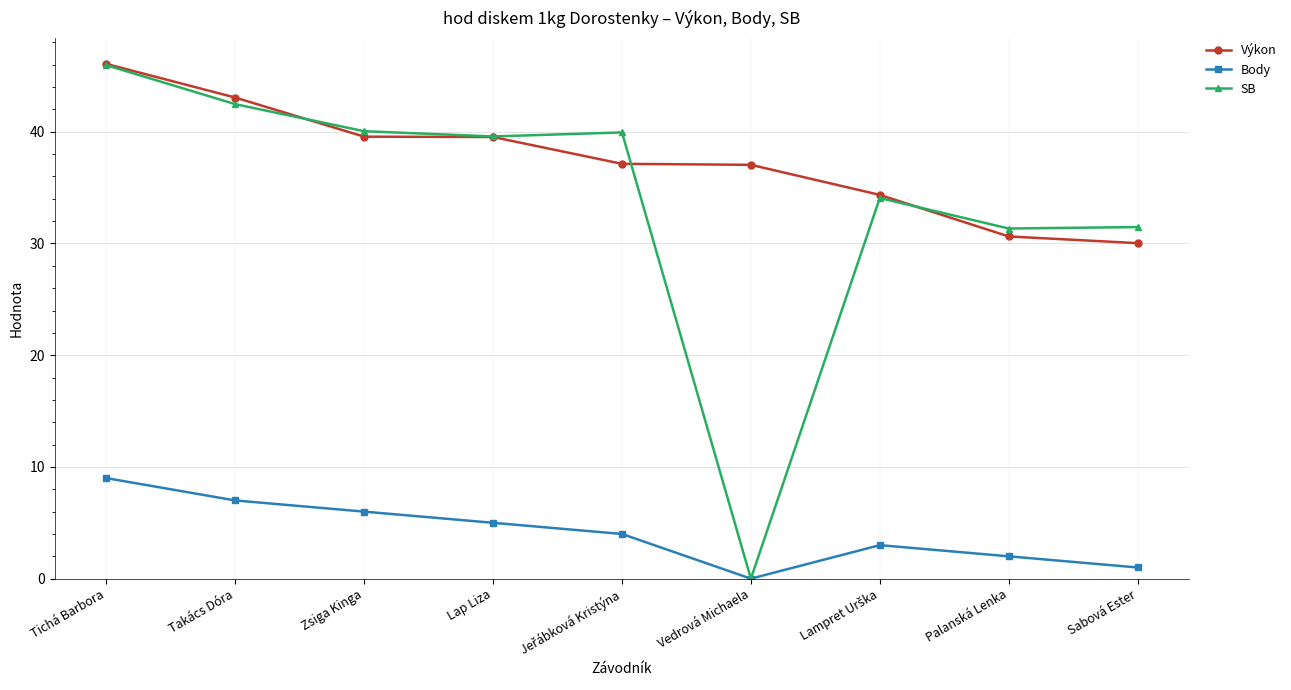

What is the maximum value for Výkon?

46.1